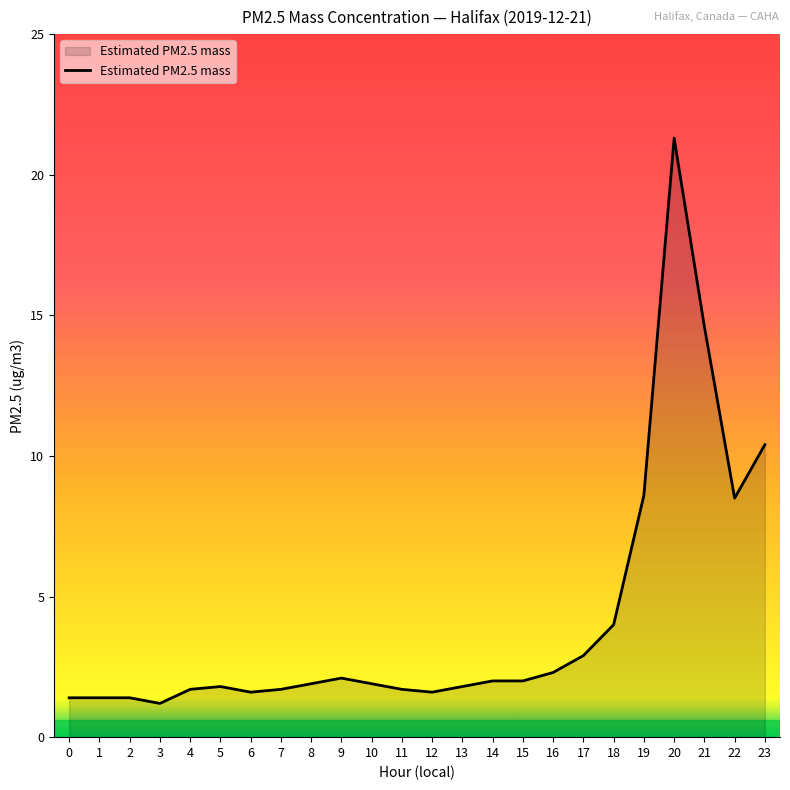

The chart shows a value of 1.8 at 5. True or false?

True